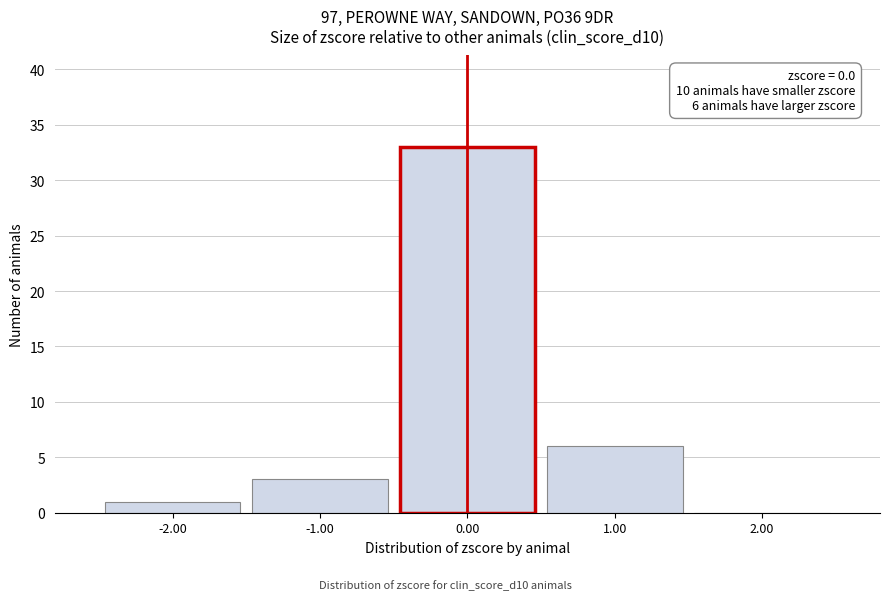

Which range on the x-axis has the tallest bar?

-0.5 to 0.5